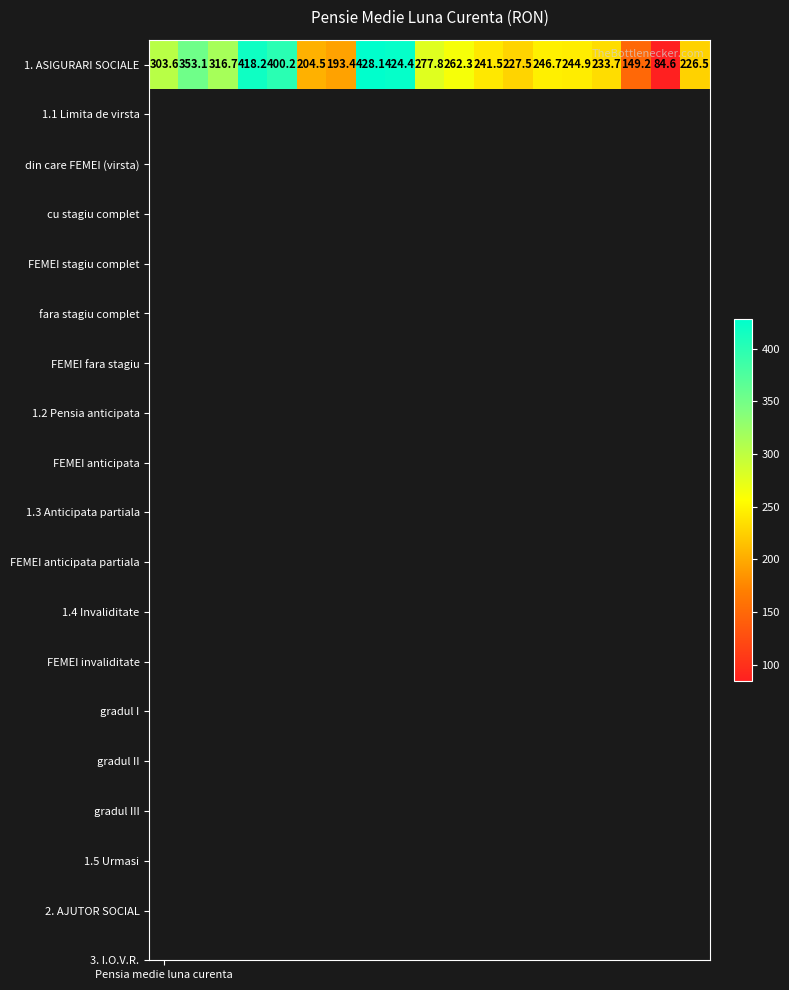

Is it true that the value at 17 is 84.6?

True